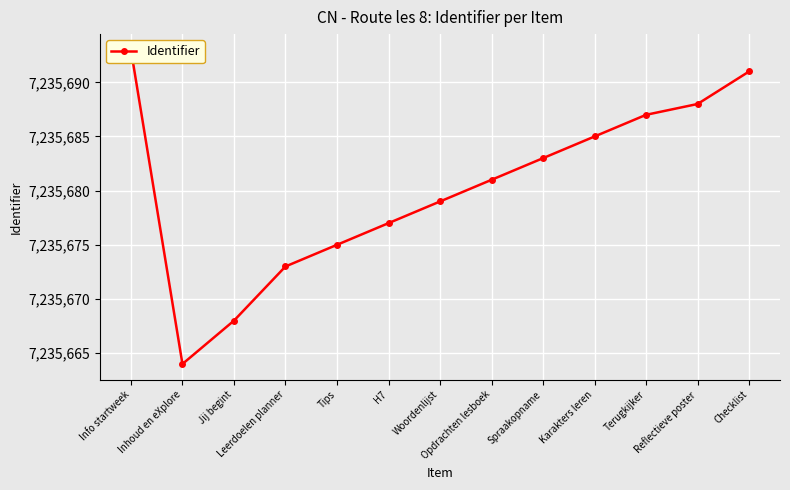

Reading left to right, transcribe all the data shown in this chart.

Info startweek=7235693	Inhoud en eXplore=7235664	Jij begint=7235668	Leerdoelen planner=7235673	Tips=7235675	H7=7235677	Woordenlijst=7235679	Opdrachten lesboek=7235681	Spraakopname=7235683	Karakters leren=7235685	Terugkijker=7235687	Reflectieve poster=7235688	Checklist=7235691